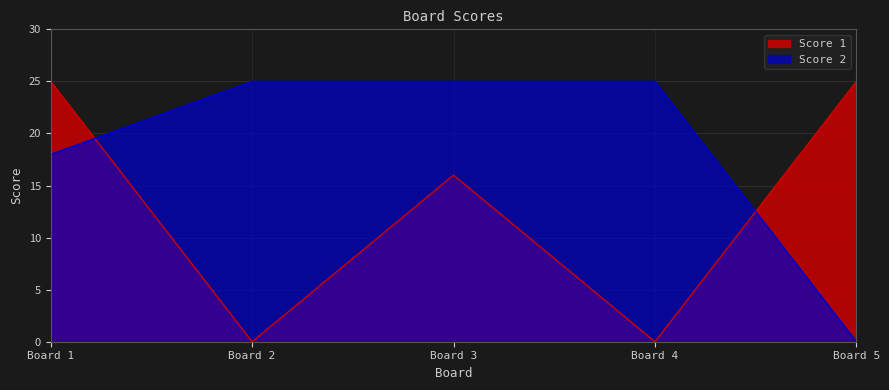

True or false: Score 2 has a value of -17 at Board 5.

False